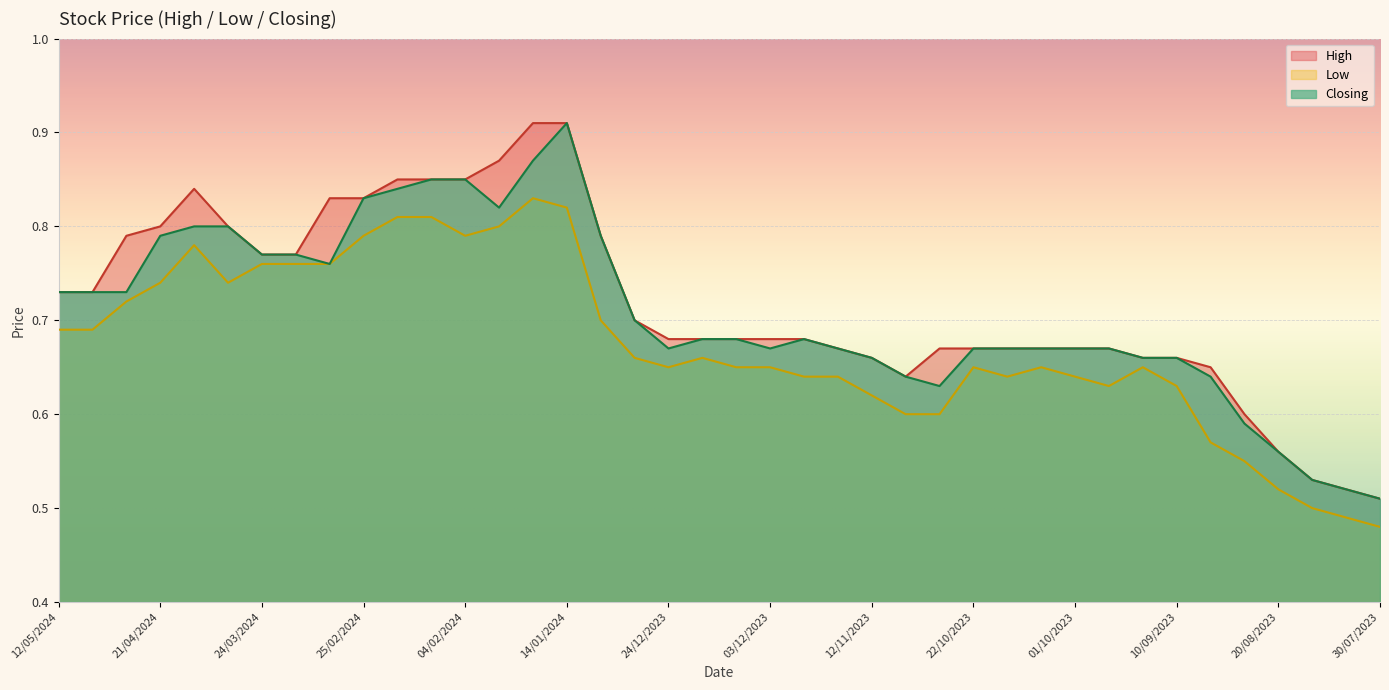

List the series in order of their peak value, highest first.

High, Closing, Low